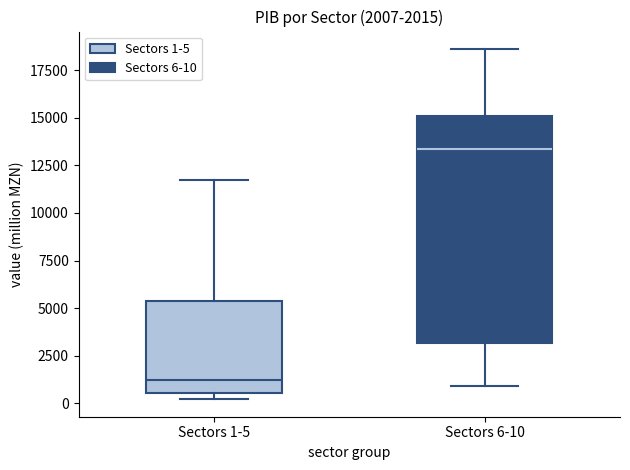

Comparing the boxes themselves (not the whiskers), which one is the tallest?

Sectors 6-10